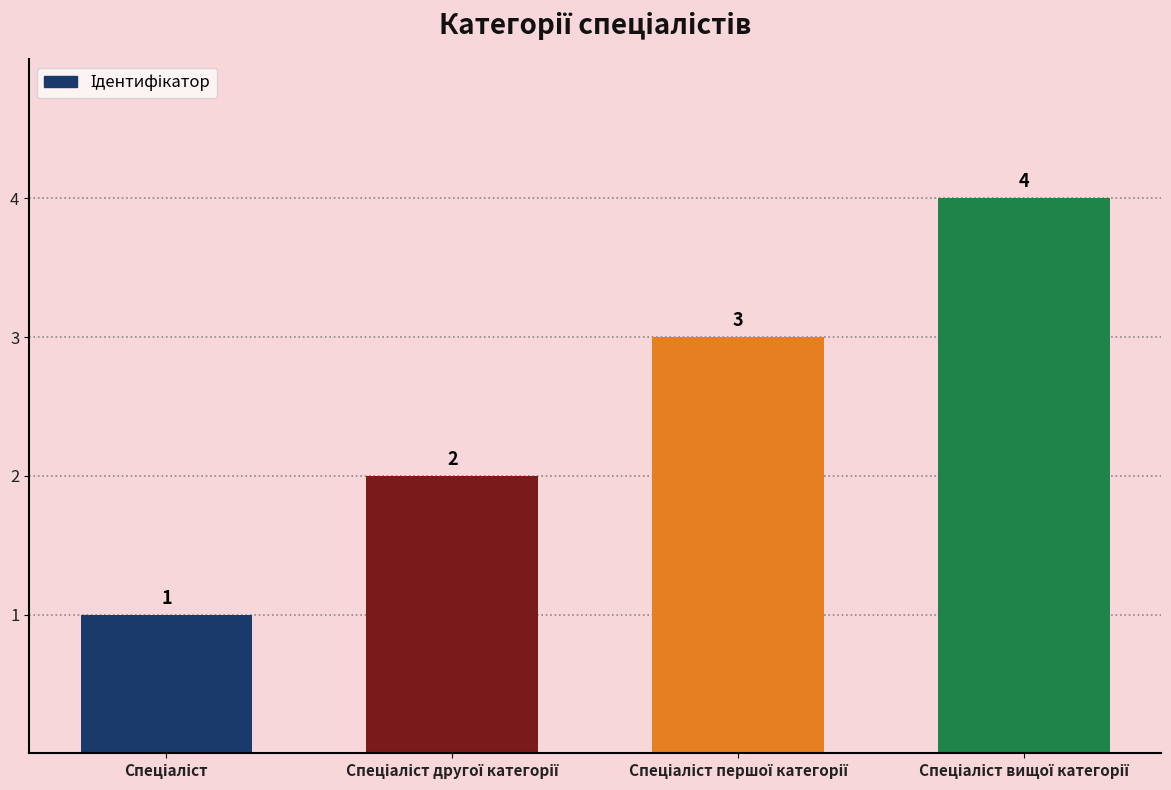

Count the number of categories in the chart.

4